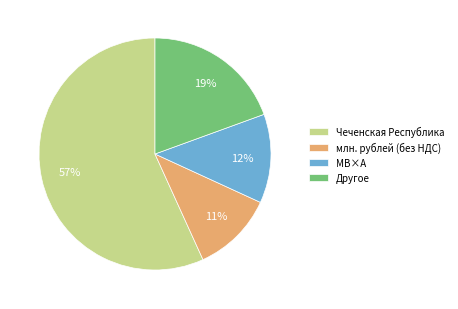

Do млн. рублей (без НДС) and МВ×А together represent more than half of the pie?

No